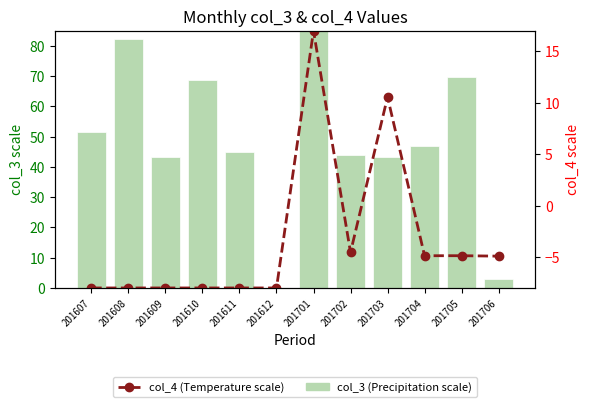

What is the value of the col_4 (Temperature) bar at the 1st from the left?

-8.0